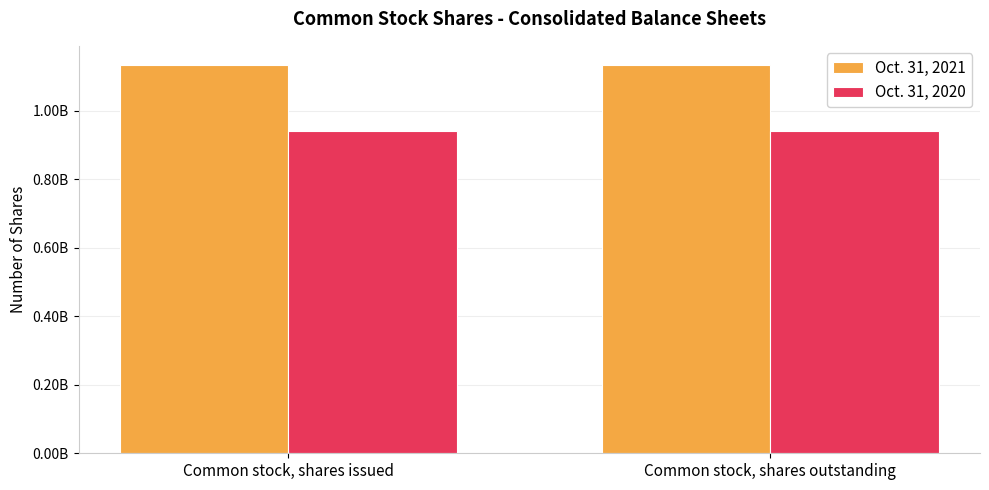

What value does the Oct. 31, 2021 series have at Common stock, shares issued?

1132361005